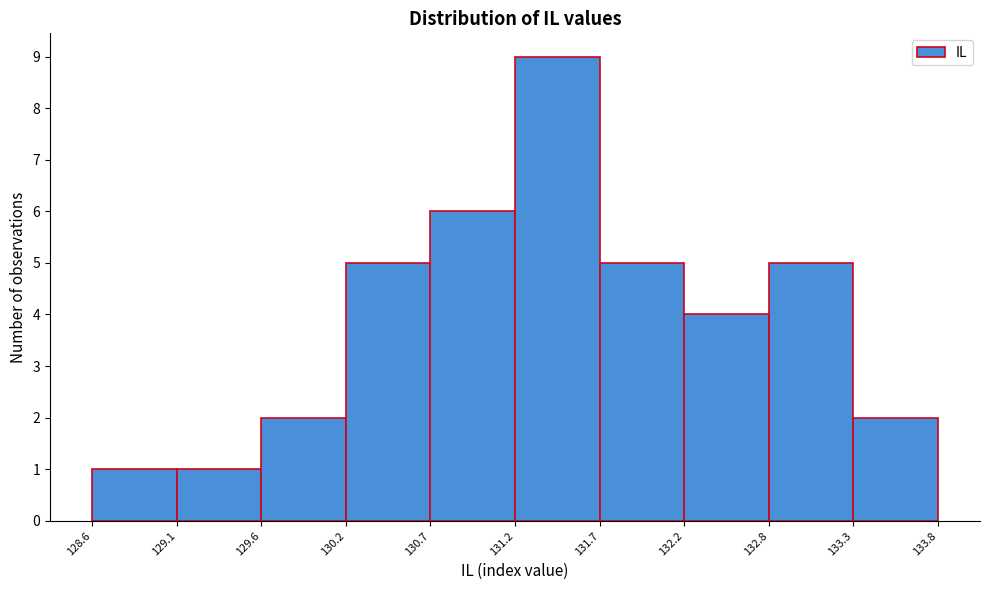

Which range on the x-axis has the tallest bar?

131.2 to 131.7